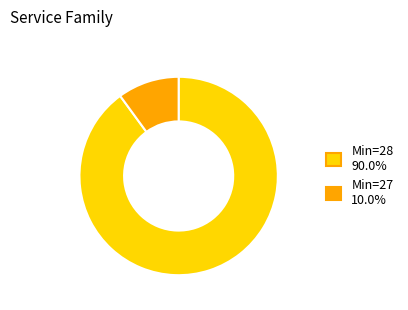

Does any single category account for the majority?

Yes